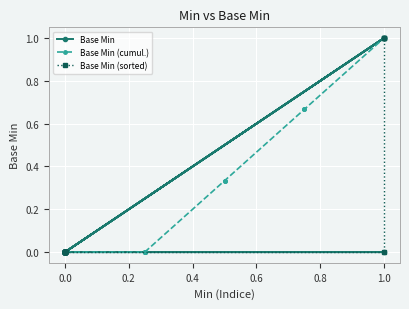

The Base Min (sorted) series shows 0.0 at 0.0. True or false?

True